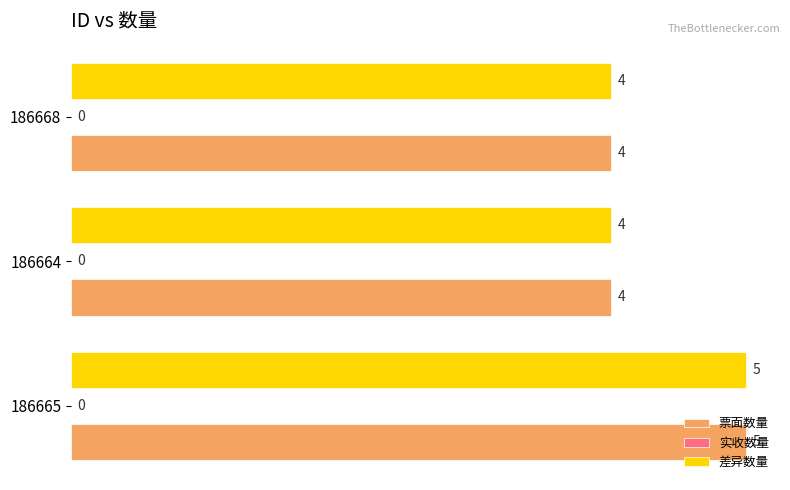

At which category is the sum across all series the highest?

186665